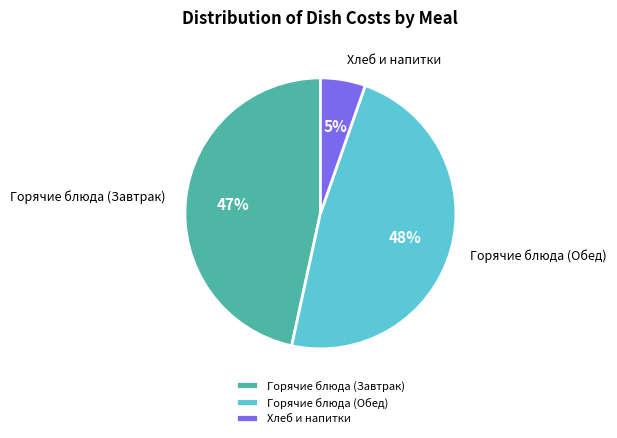

True or false: Горячие блюда (Завтрак) accounts for 47% of the total.

True